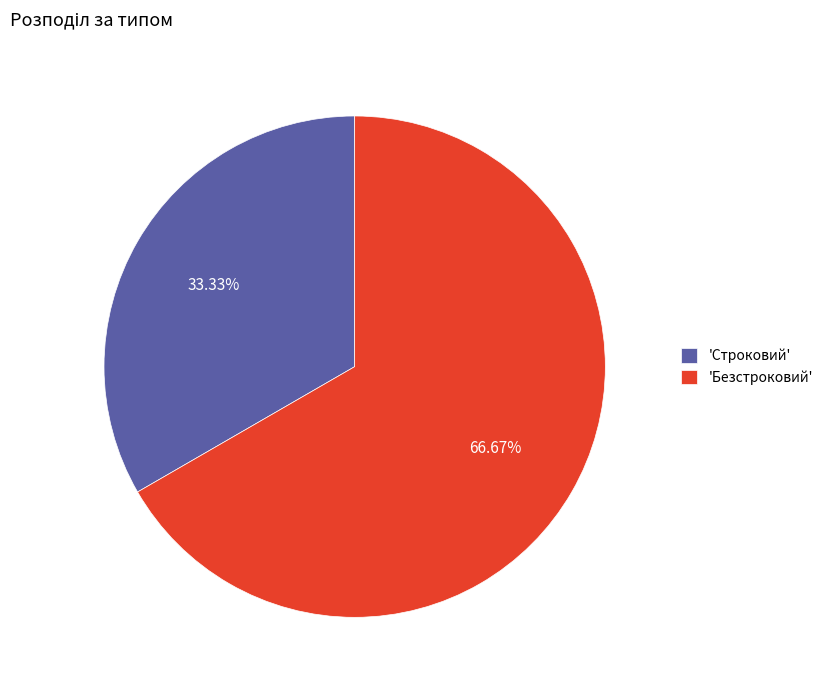

Is there any slice that represents more than half of the pie?

Yes